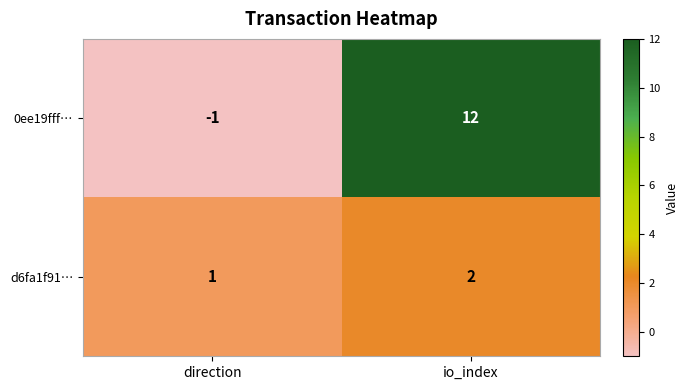

Reading left to right, extract all data points from this chart.

0ee19fff…: direction=-1	io_index=12
d6fa1f91…: direction=1	io_index=2